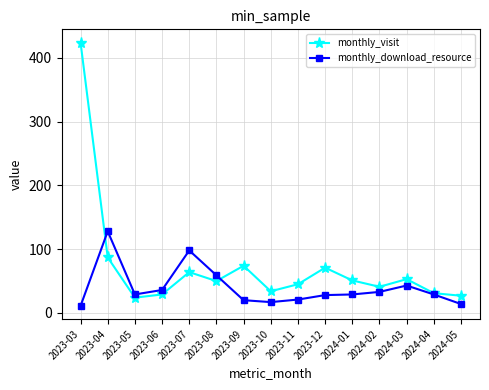

How many lines are shown in the chart?

2